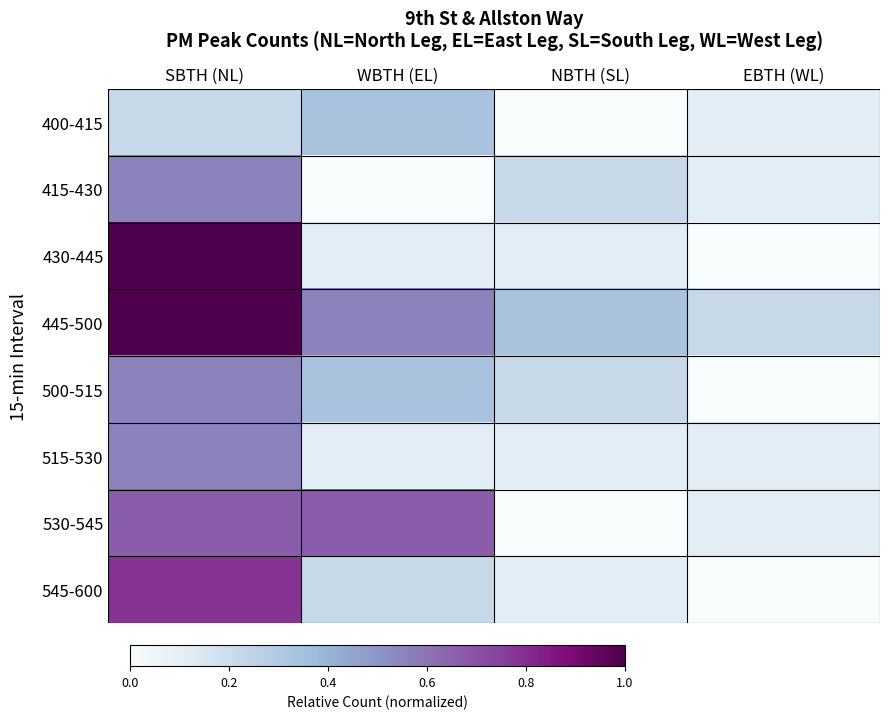

What is the difference between the highest and lowest values at WBTH (EL)?

0.7